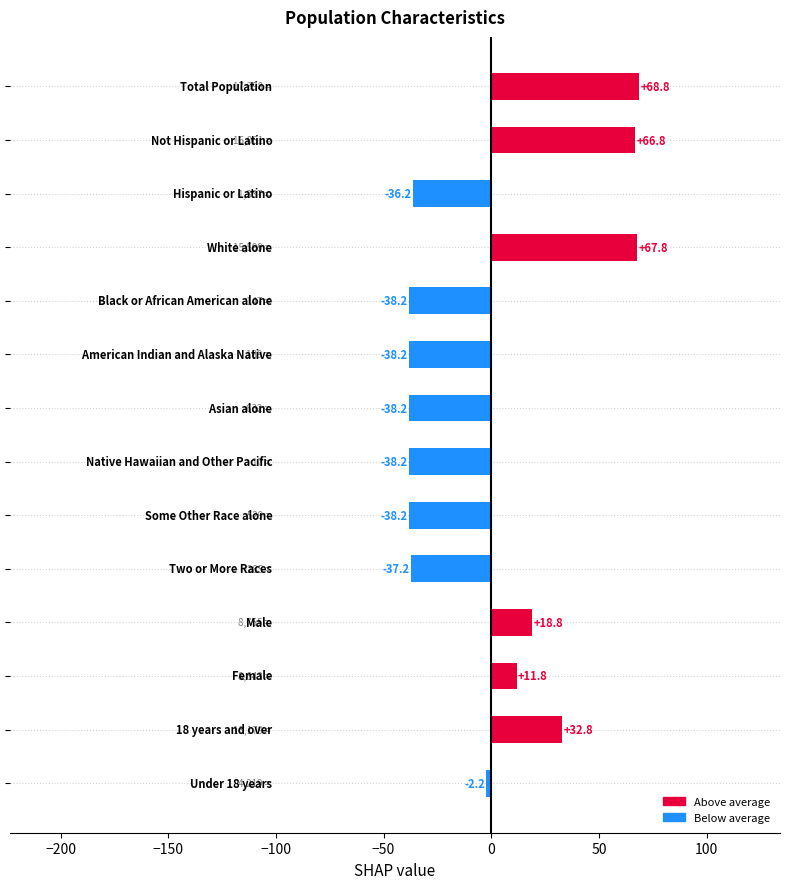

What is the difference between the maximum and minimum values?

107.0